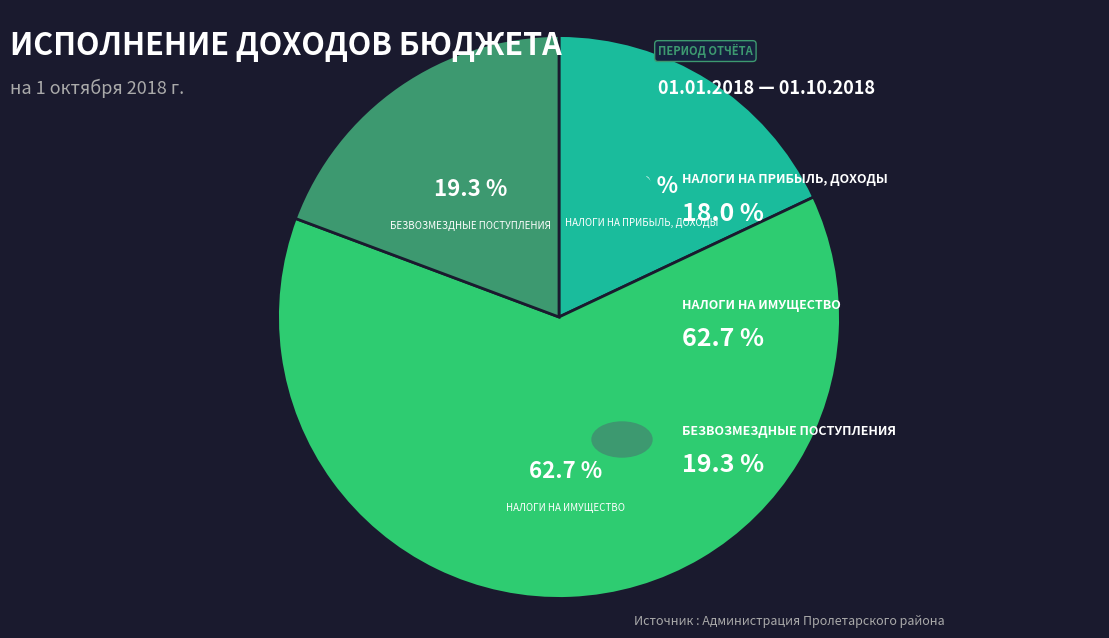

Combined, do НАЛОГИ НА ИМУЩЕСТВО and НАЛОГИ НА ПРИБЫЛЬ, ДОХОДЫ account for over 50%?

Yes